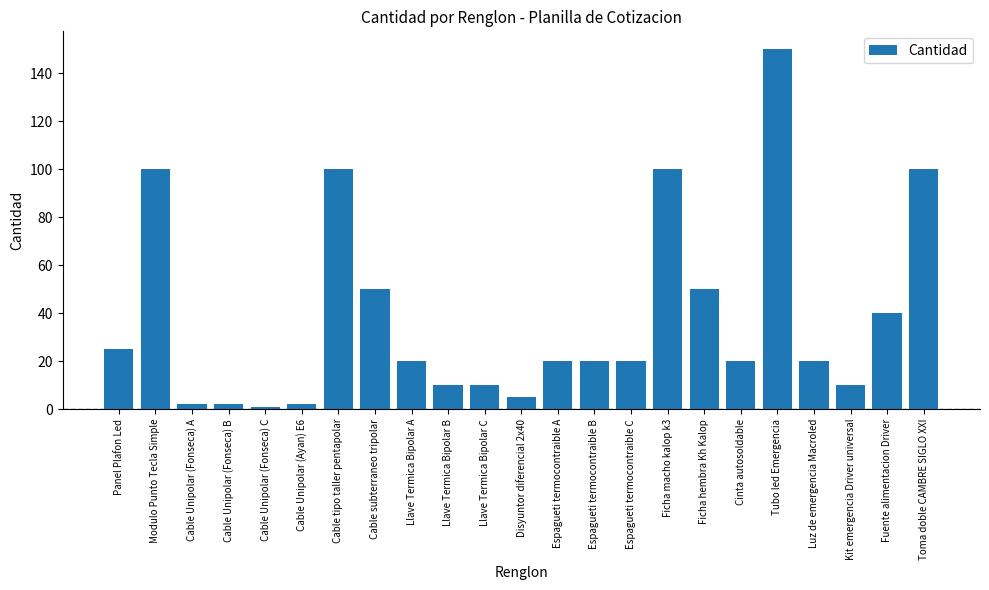

What is the maximum value shown in the chart?

150